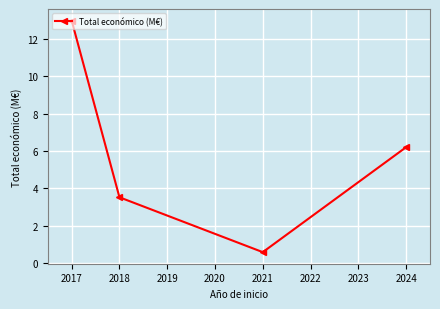

The value at 2017 is 1.7. True or false?

False